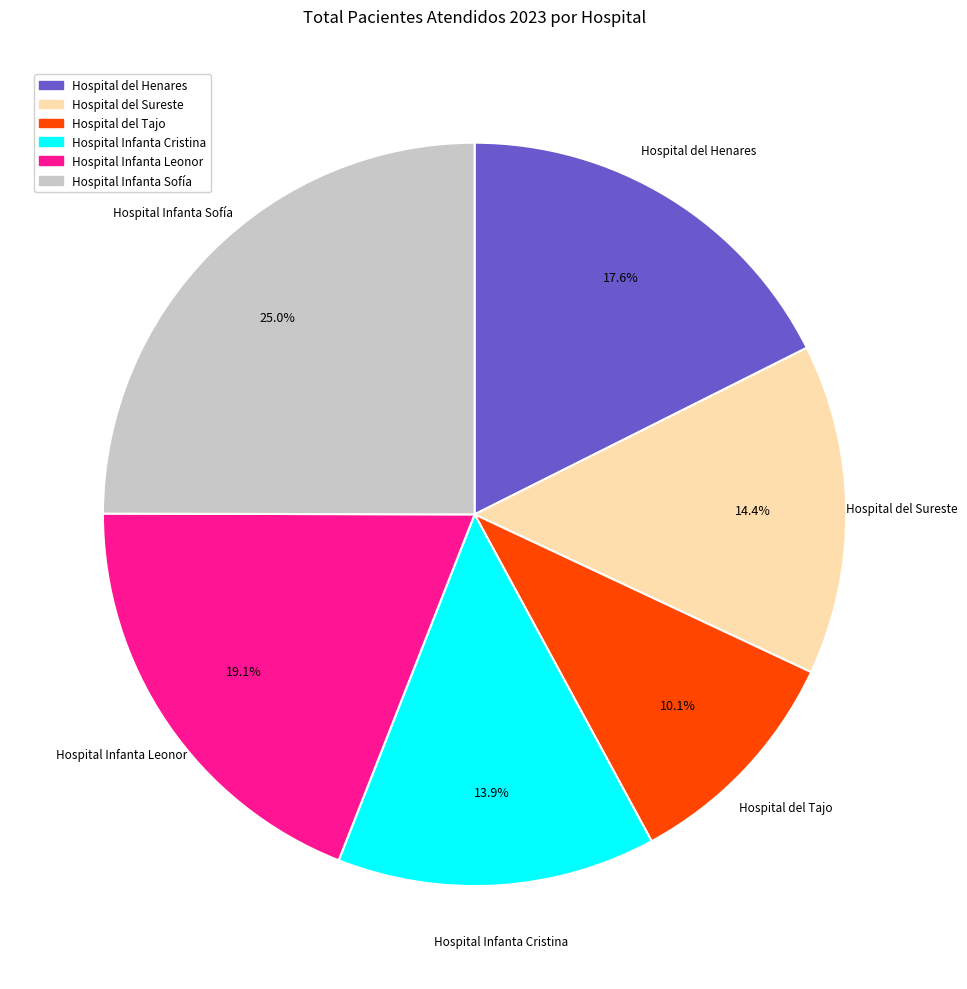

Which slice is the largest?

Hospital Infanta Sofía